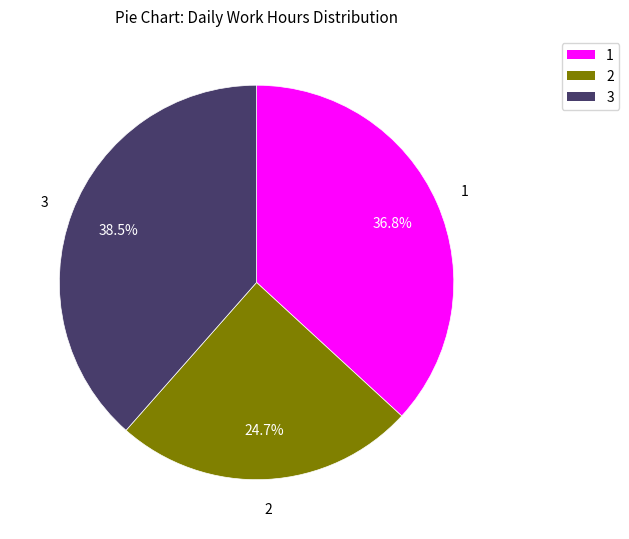

How many slices are in this pie chart?

3